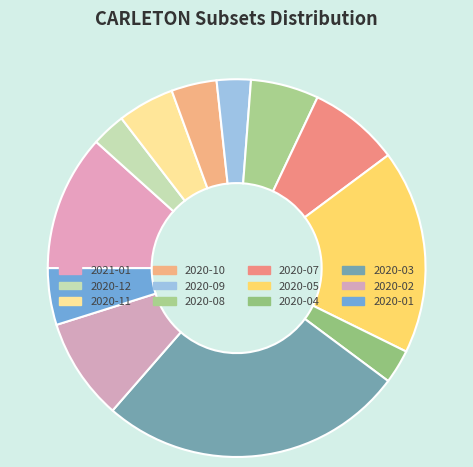

How many segments does this pie chart have?

12